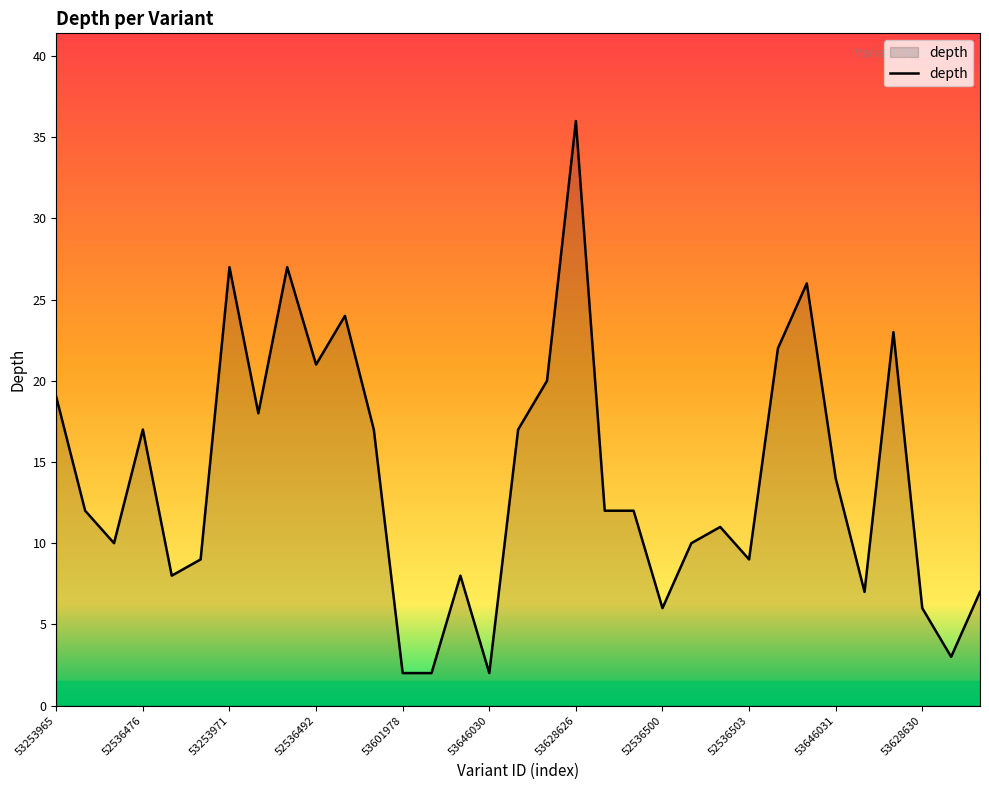

What is the maximum value shown in the chart?

36